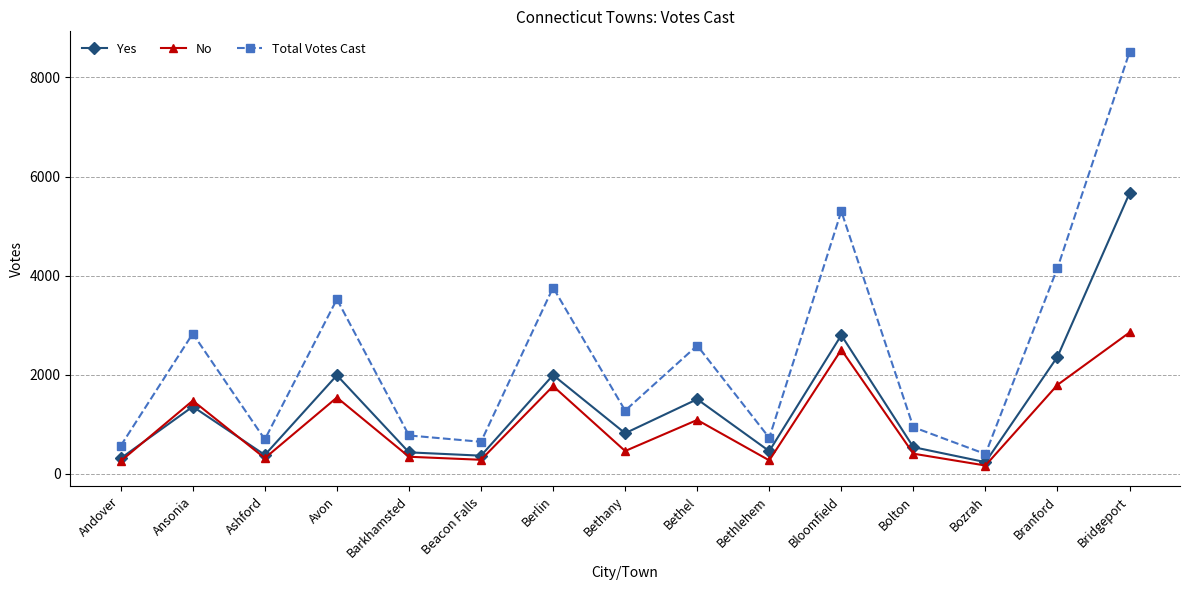

Which series has the largest total across all categories?

Total Votes Cast